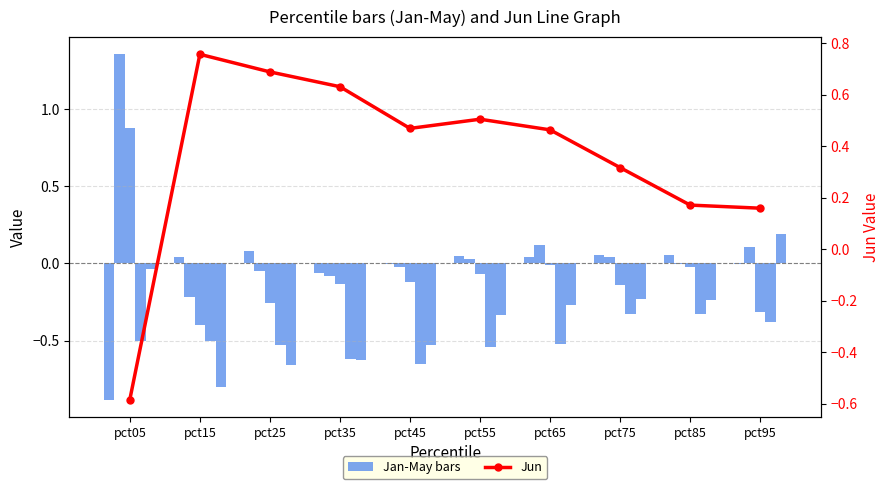

At which label is Apr closest to 0?

pct75